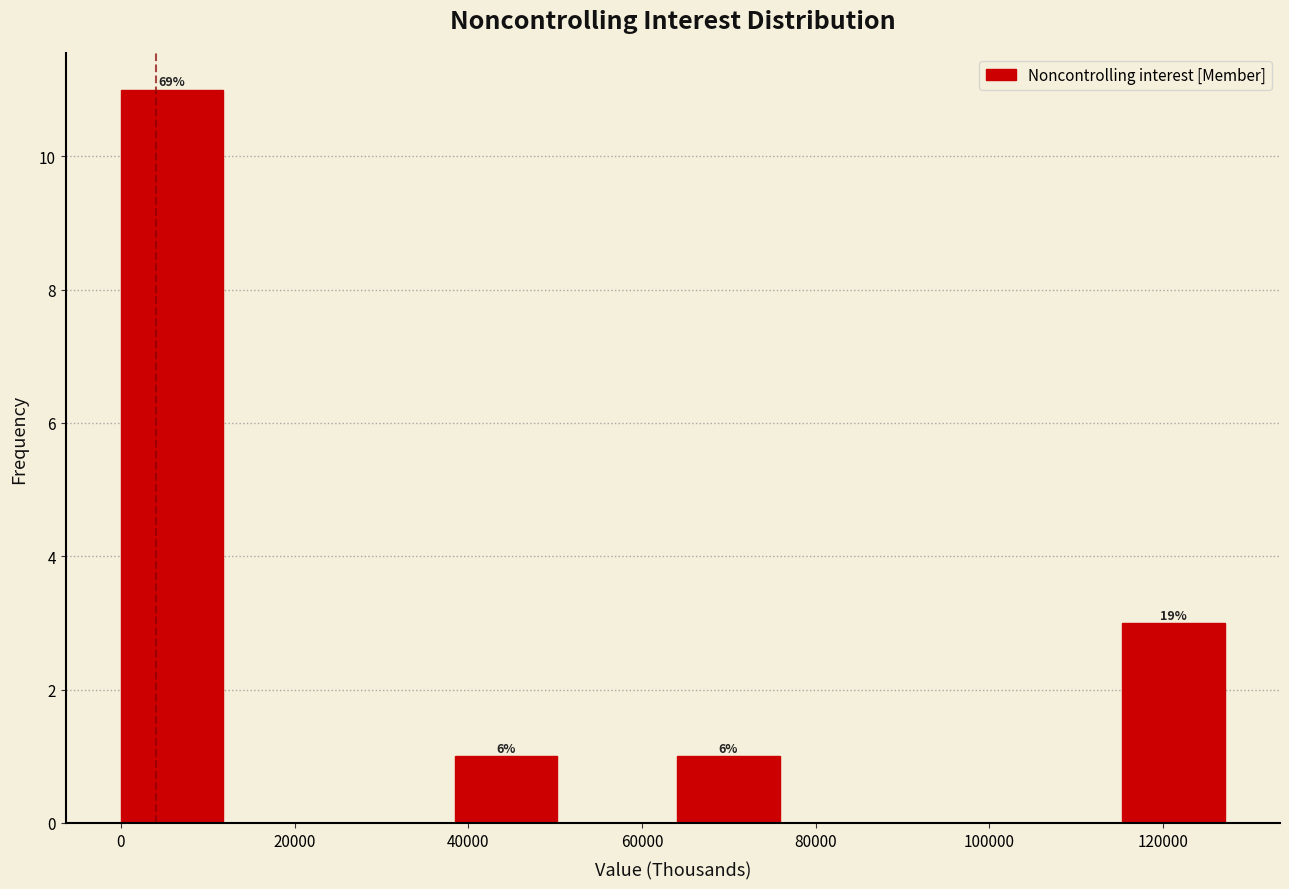

Which range on the x-axis has the tallest bar?

0 to 12000